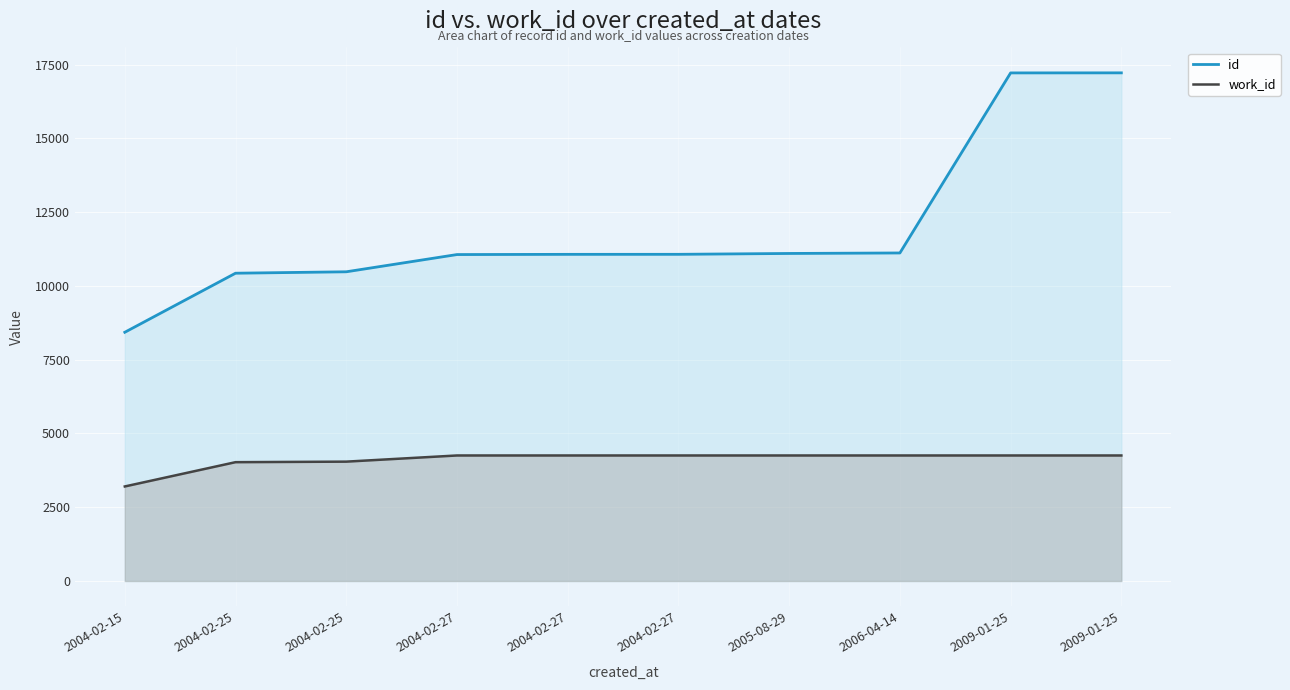

At which label does id reach its peak?

2009-01-25